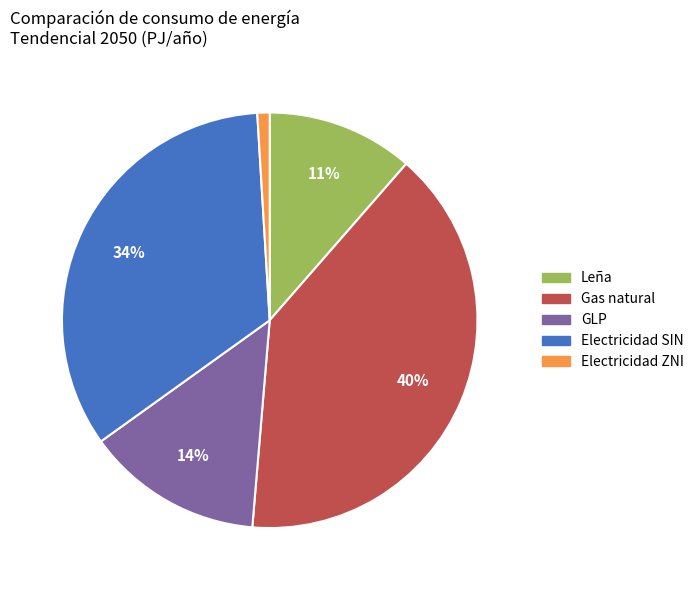

Is there any slice that represents more than half of the pie?

No